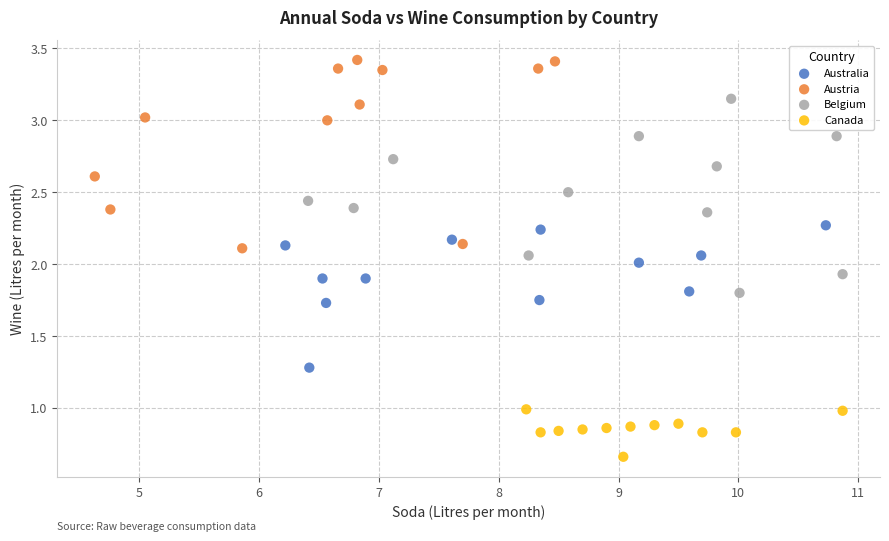

Which series reaches the maximum Y coordinate?

Austria